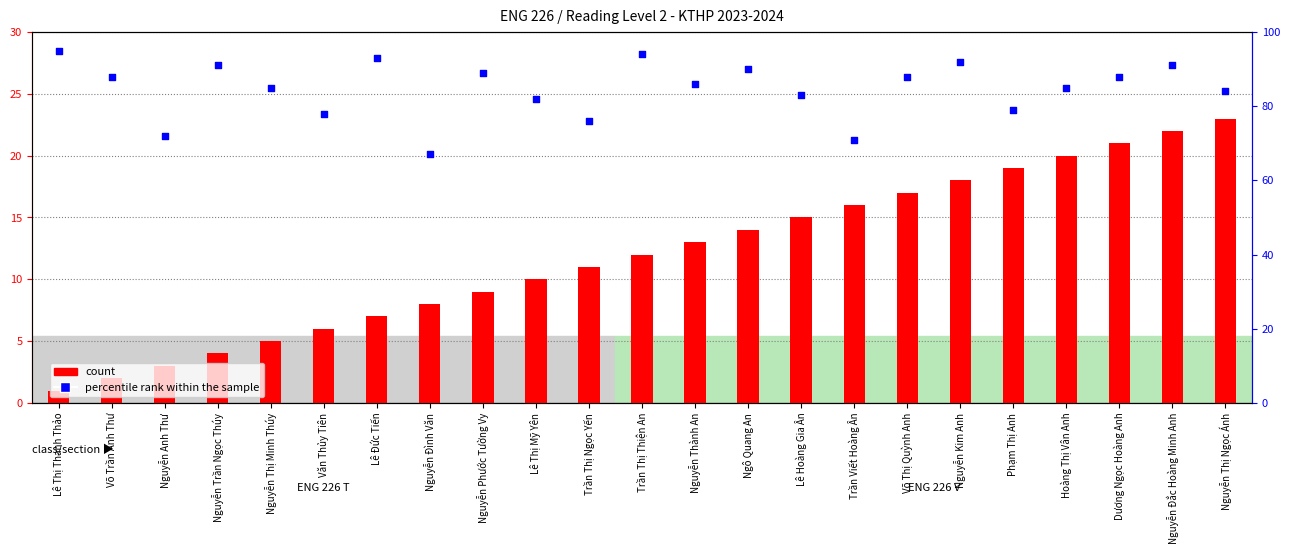

Which series has the largest total across all categories?

percentile rank within the sample